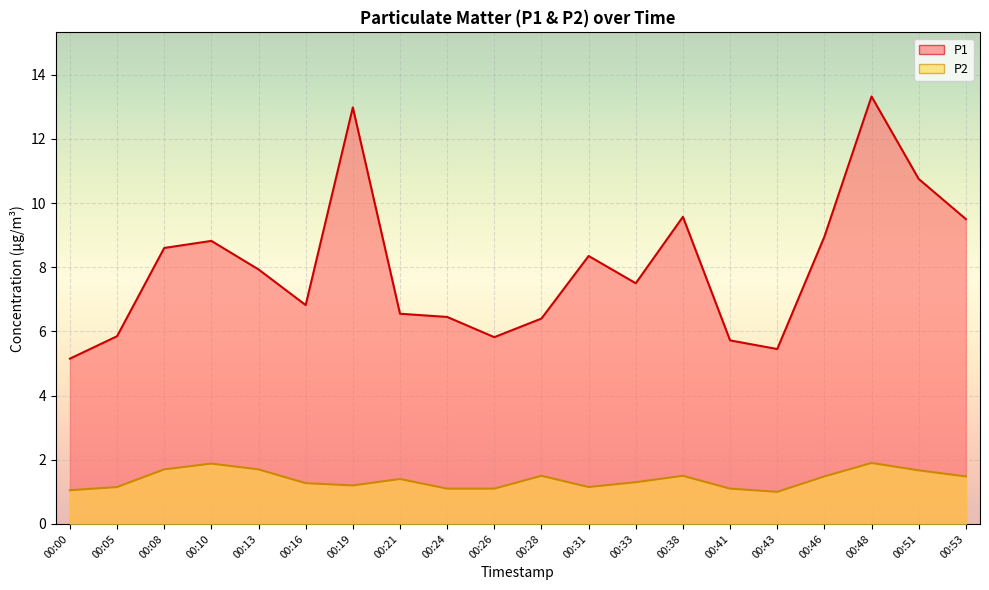

What is the total value across all series at 00:28?

7.9